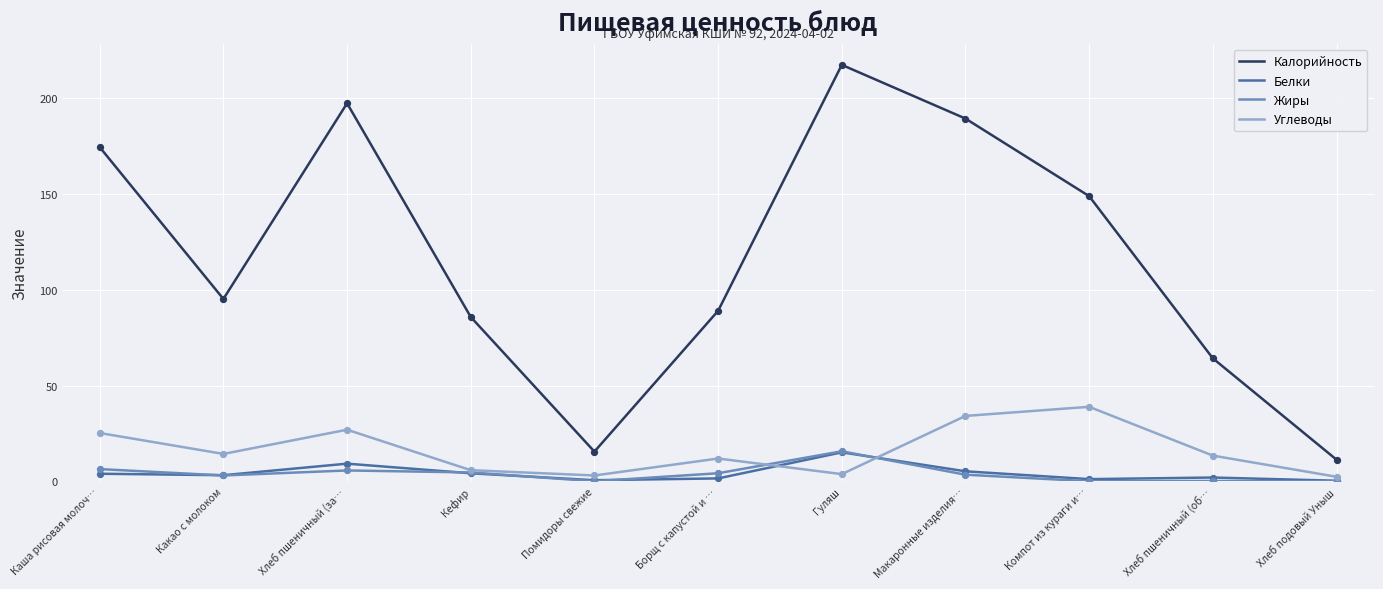

Between Борщ с капустой и … and Гуляш, which series saw the biggest shift?

Калорийность